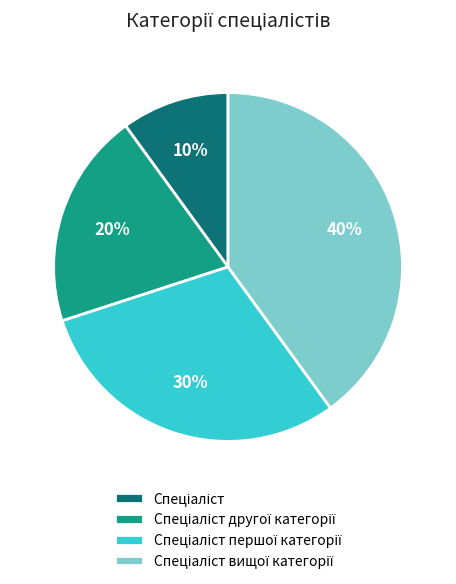

Does any single category account for the majority?

No